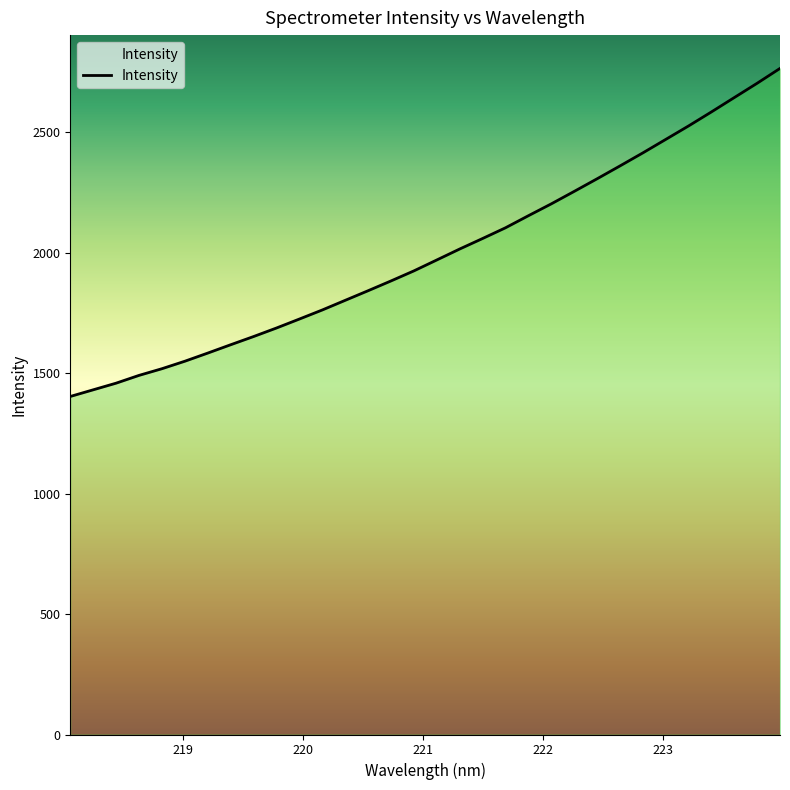

What position from the left is 221.8812?

21